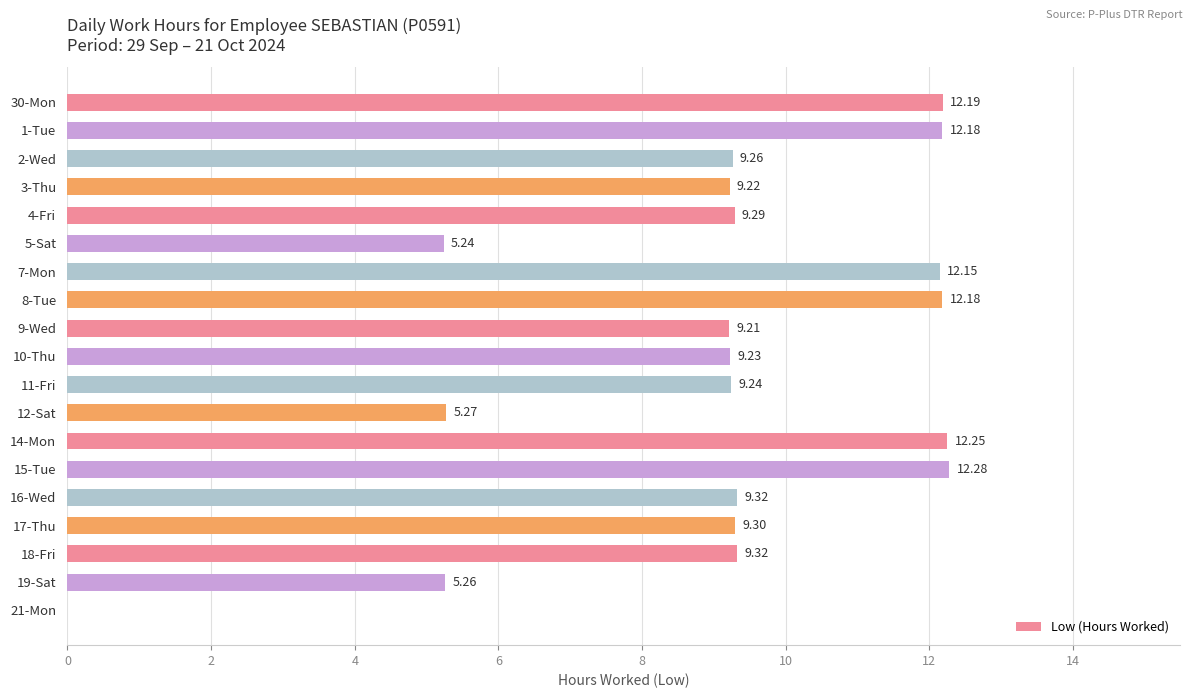

What is the sum of the values at 17-Thu and 11-Fri?

18.5